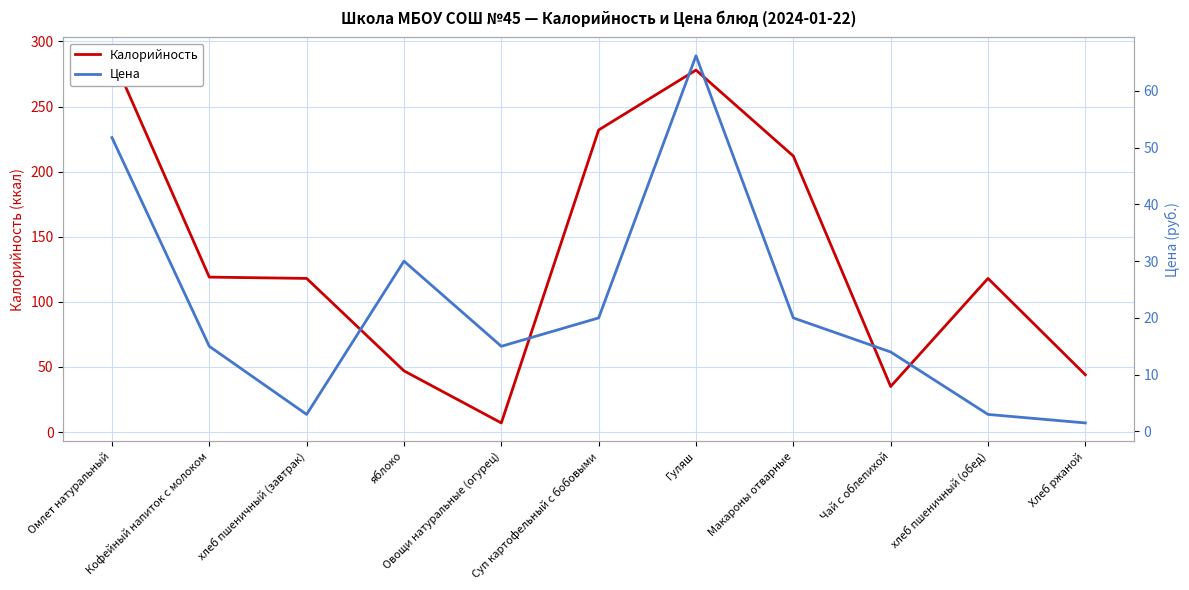

How many times do Калорийность and Цена cross each other?

2